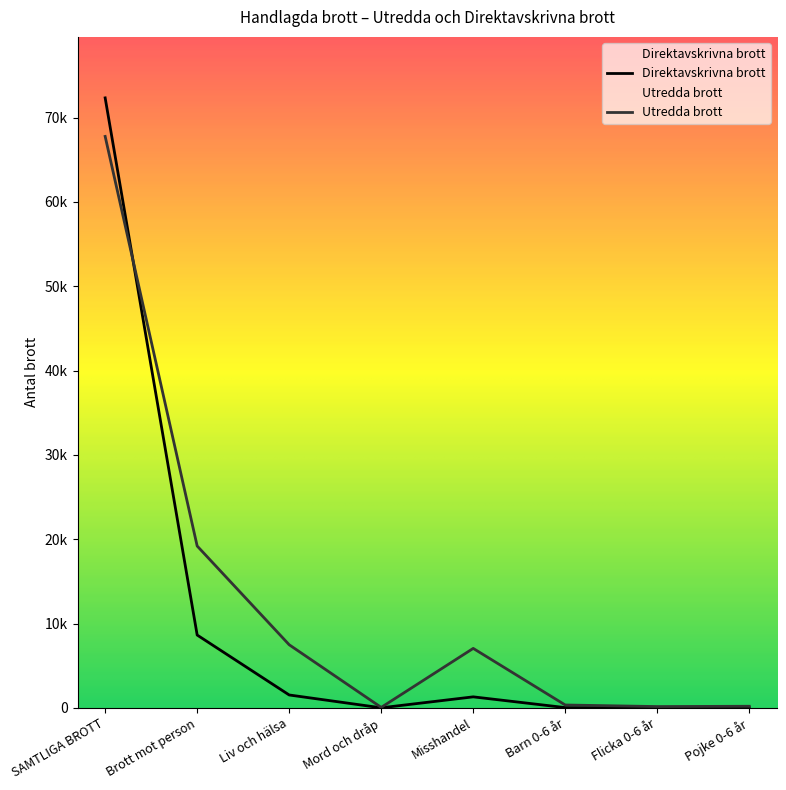

How many interior local valleys does the Direktavskrivna brott series have?

1